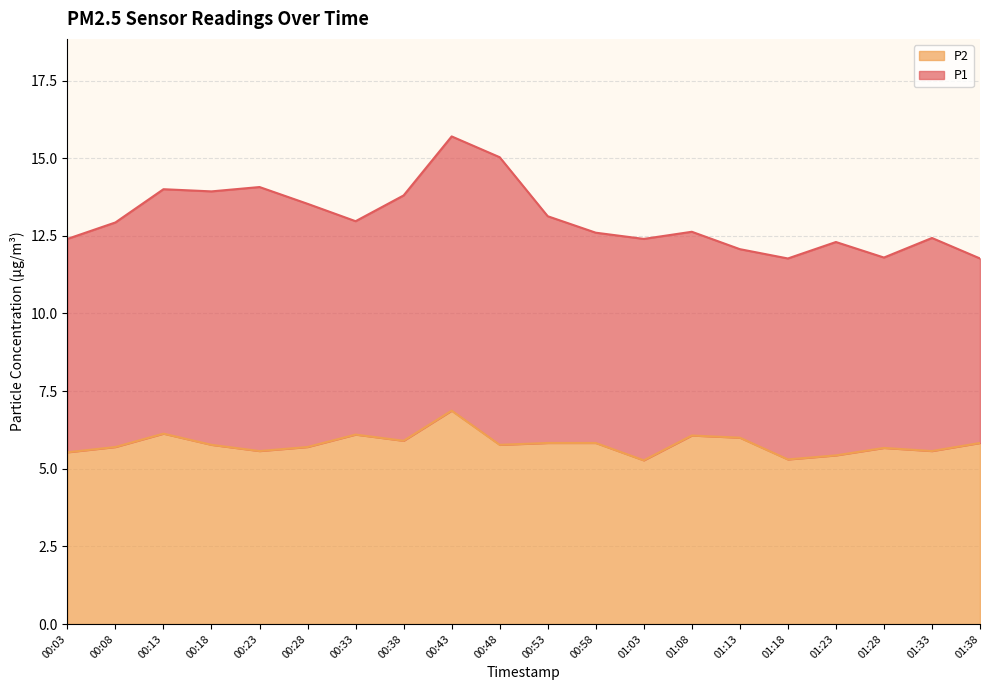

Does the chart display data point markers on the line(s)?

No